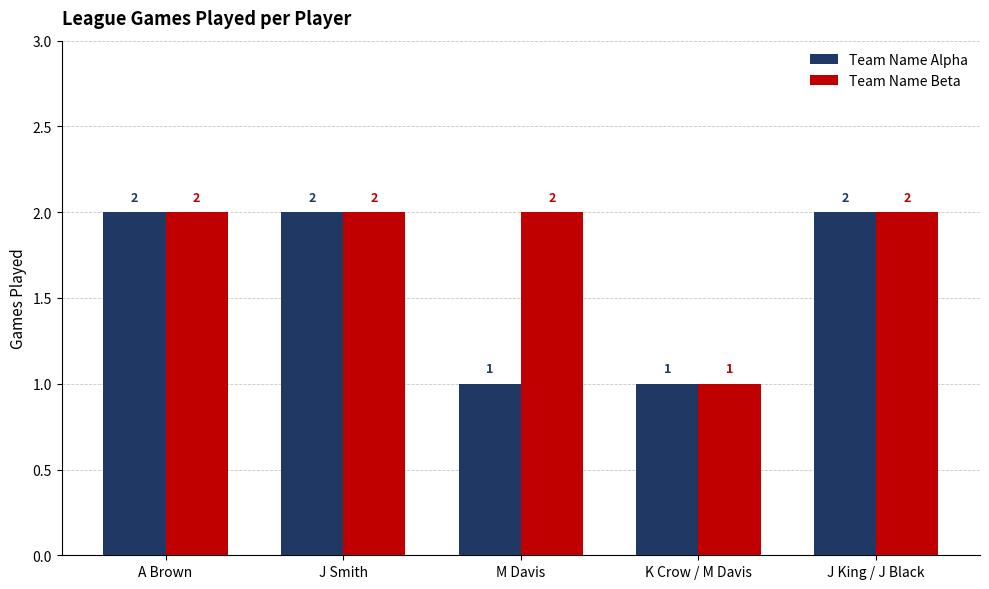

How many bars are there in total?

10